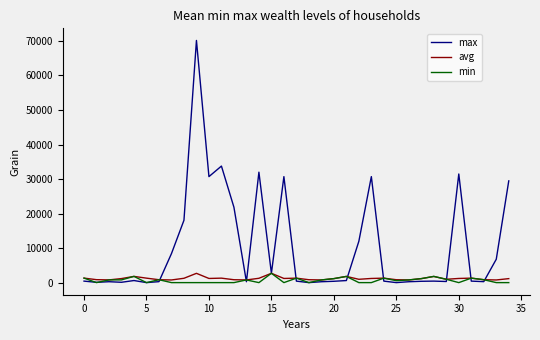

What are all the series names shown in the legend?

max, avg, min